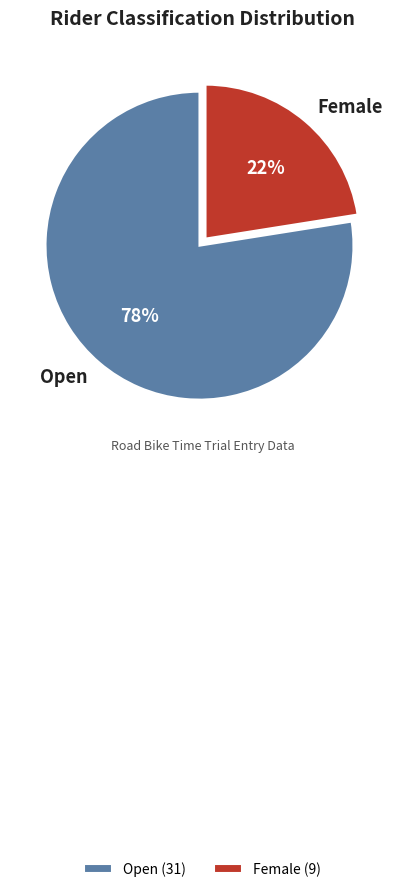

Which category accounts for the majority?

Open